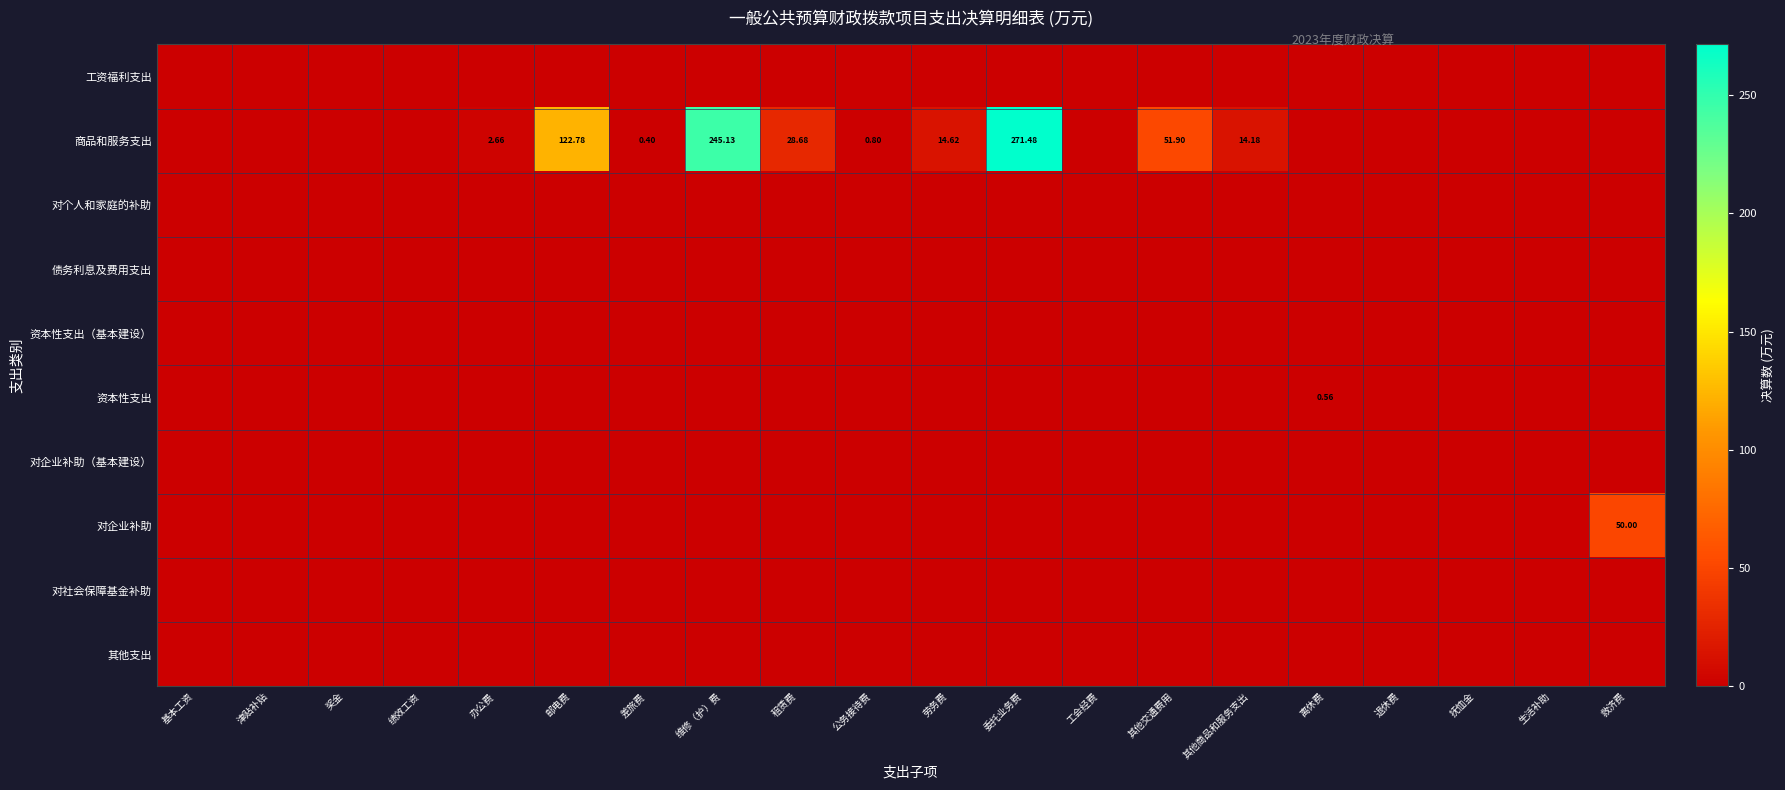

Which category has the lowest value in the 债务利息及费用支出 series?

基本工资